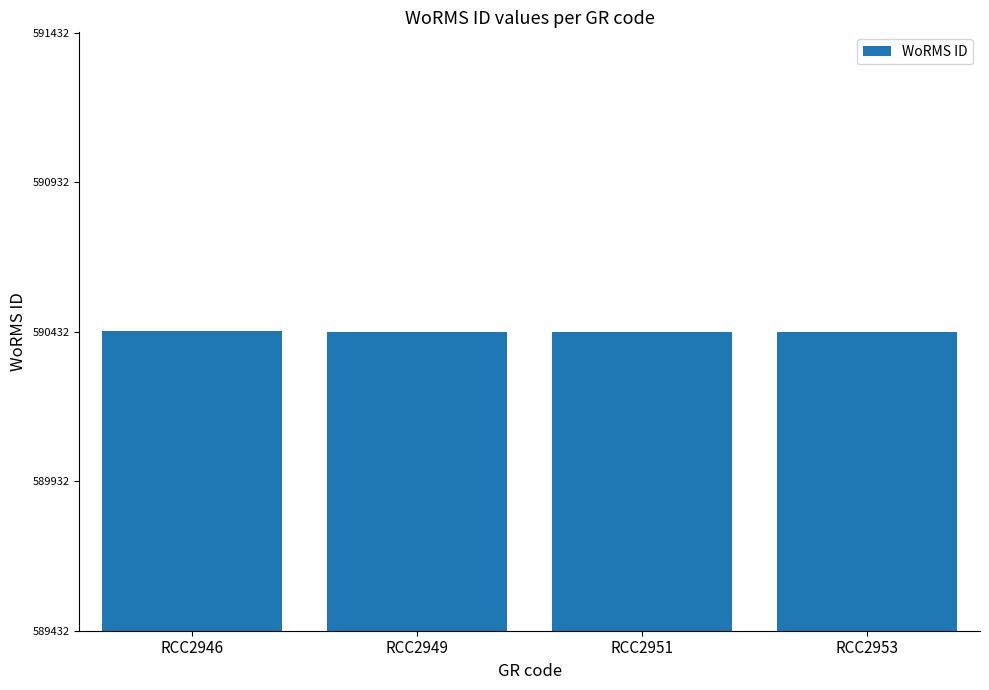

Is it true that the value at RCC2953 is 590432?

True